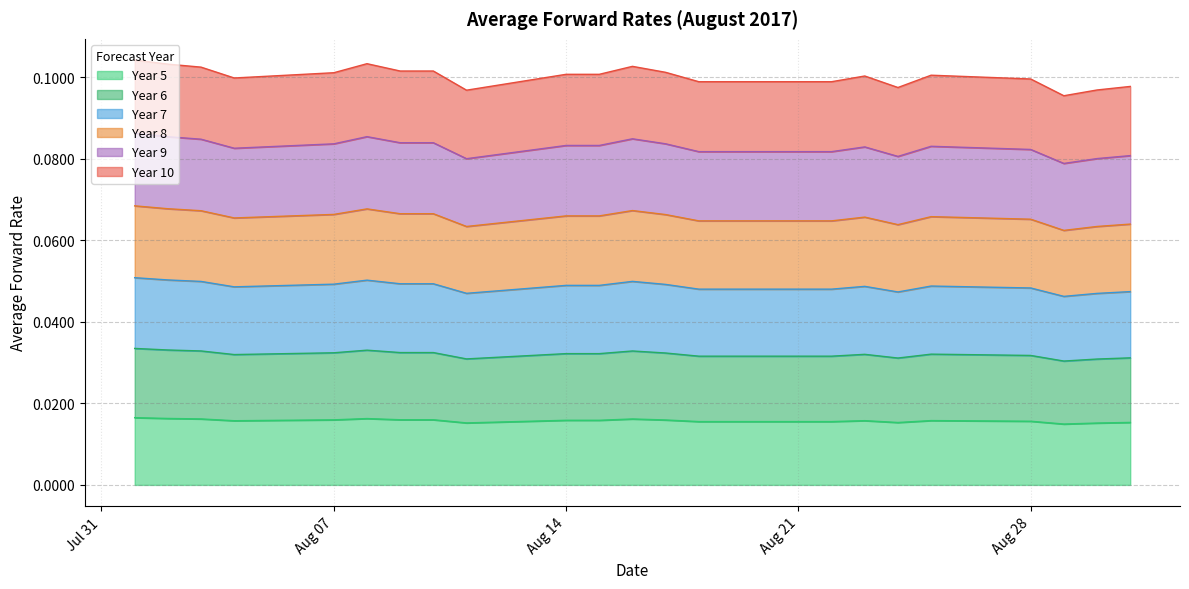

What are all the series names shown in the legend?

Year 5, Year 6, Year 7, Year 8, Year 9, Year 10